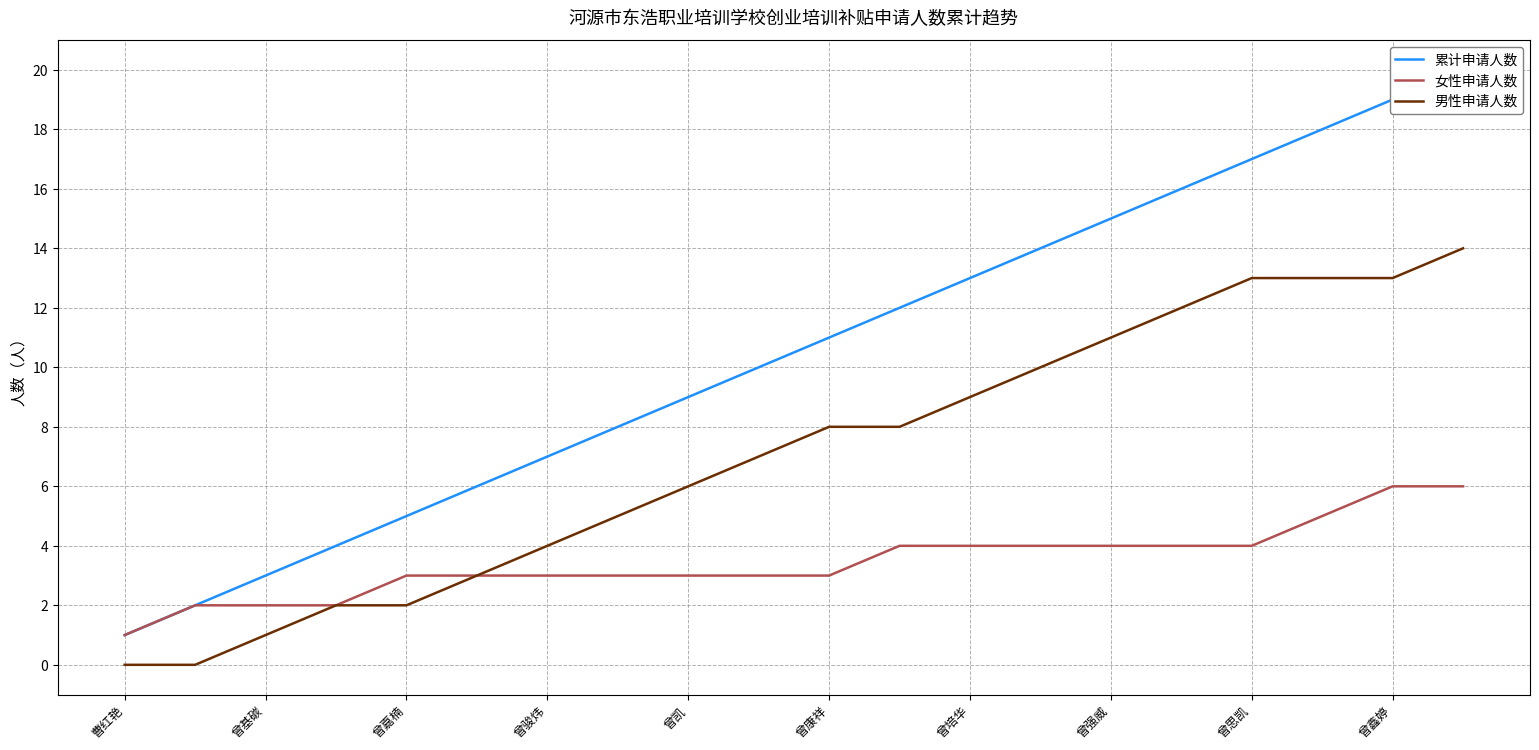

True or false: 累计申请人数 has a value of 12 at 11.

True